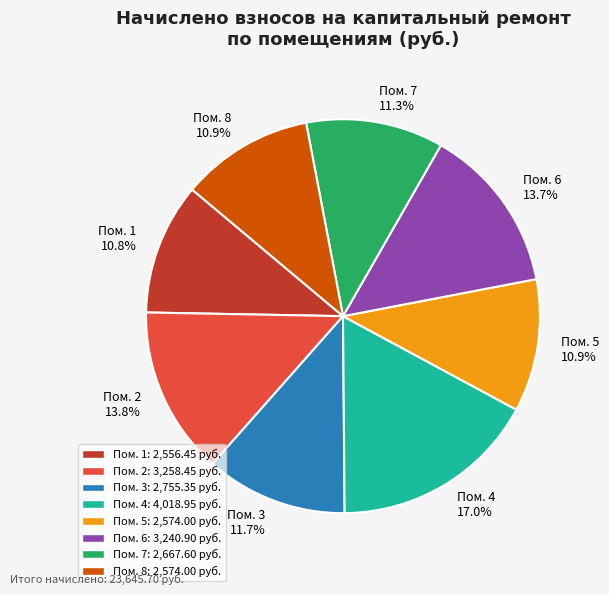

Is there a majority slice in this chart?

No